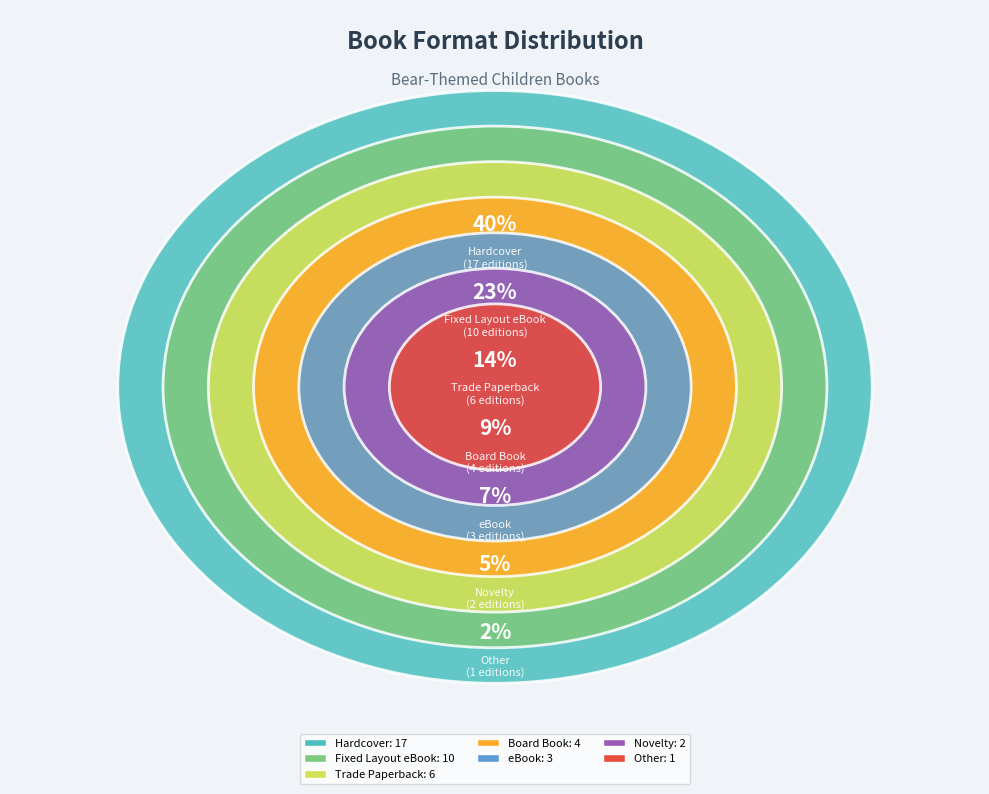

To the nearest percent, what is the difference between the largest and smallest slice percentages?

37%